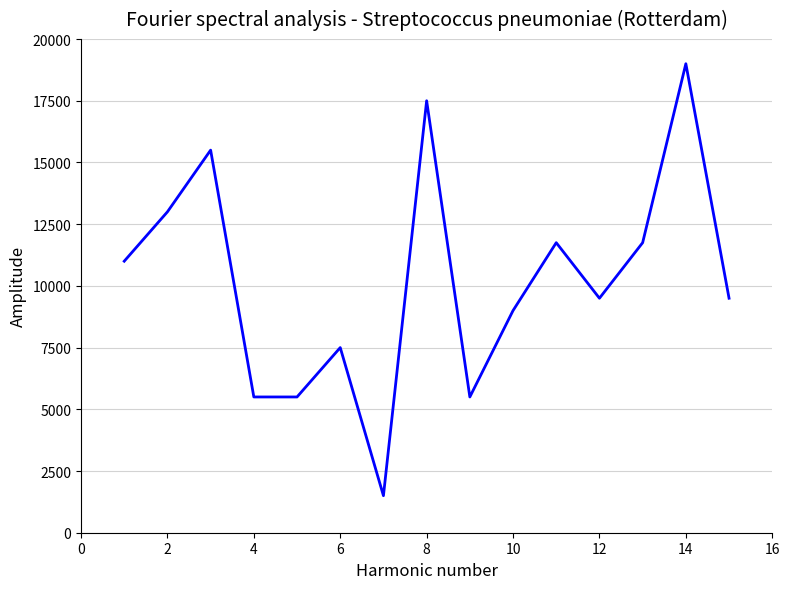

How many distinct data groups are displayed?

1